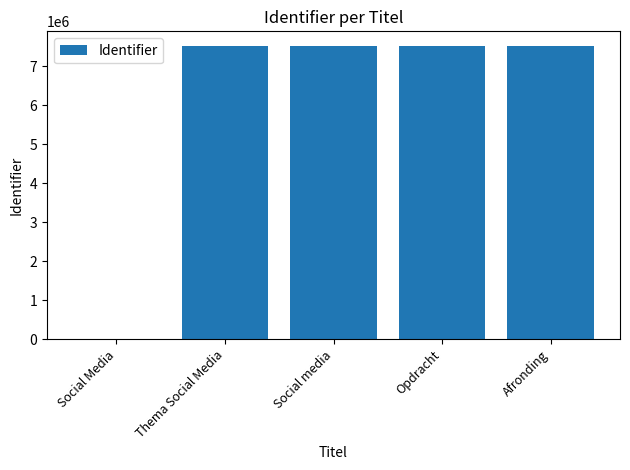

What is the change in value from Social Media to Afronding?

+7526018